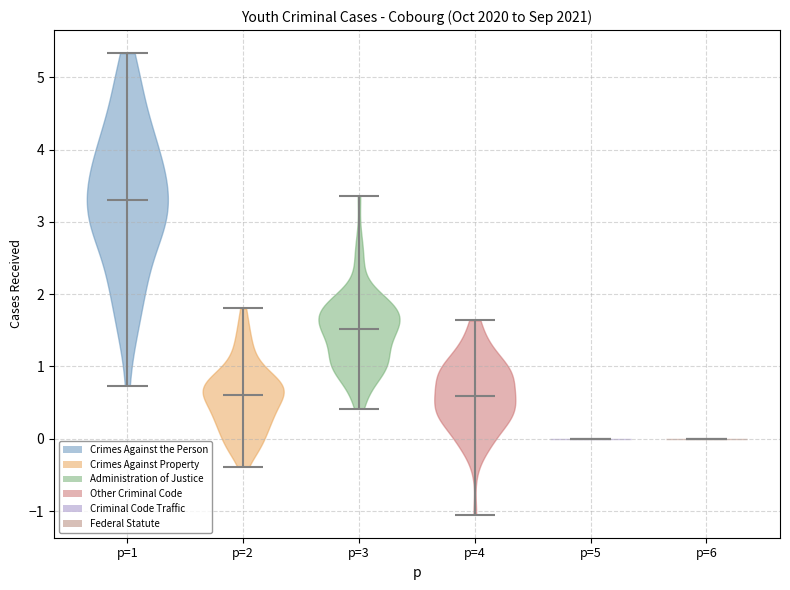

Which violin has the highest median line?

p=1